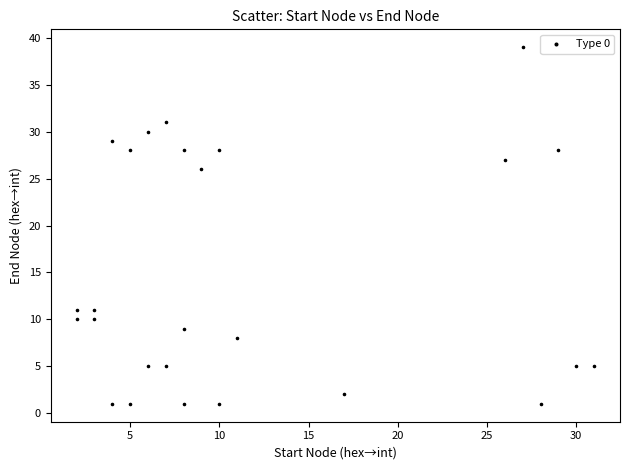

What is the range of X values (max minus min)?

29